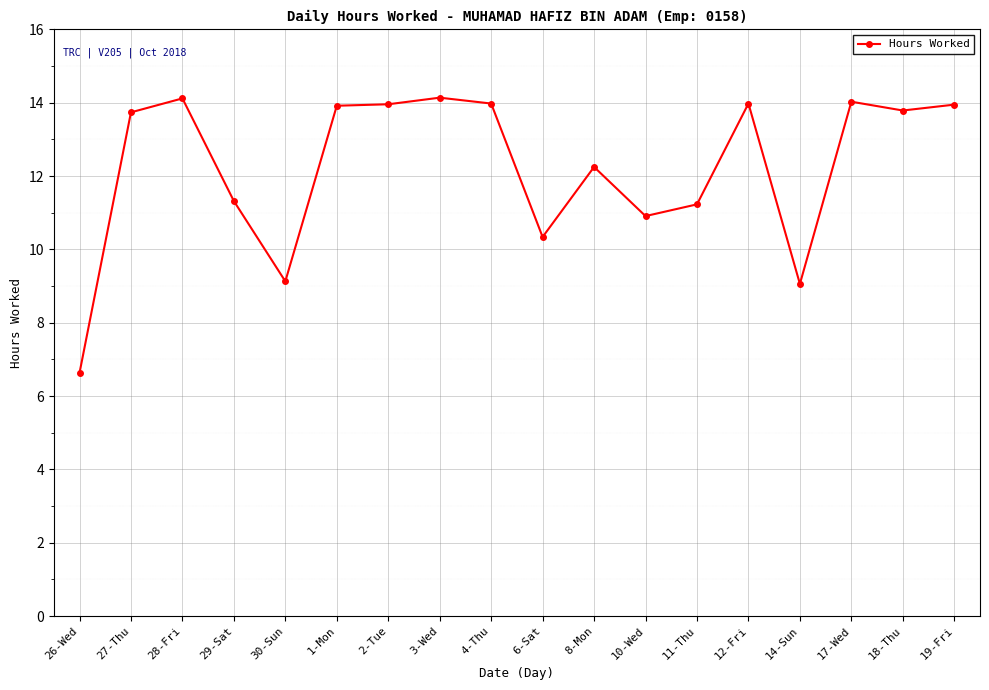

What is the ratio of the value at 1-Mon to the value at 27-Thu?

1.0